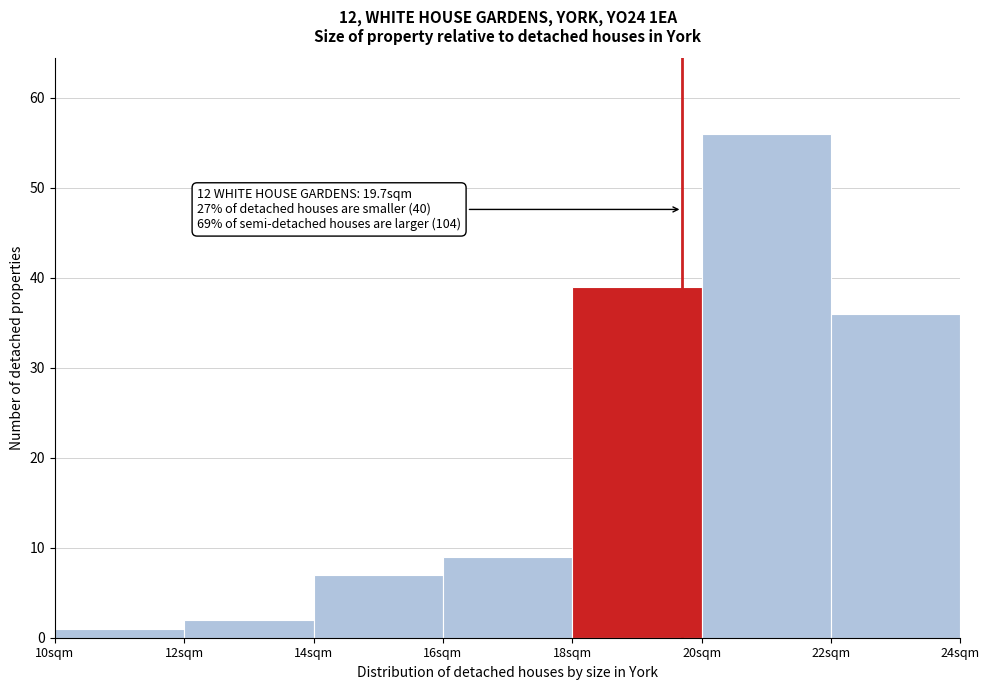

Over which range of the x-axis is the bar tallest?

20 to 22